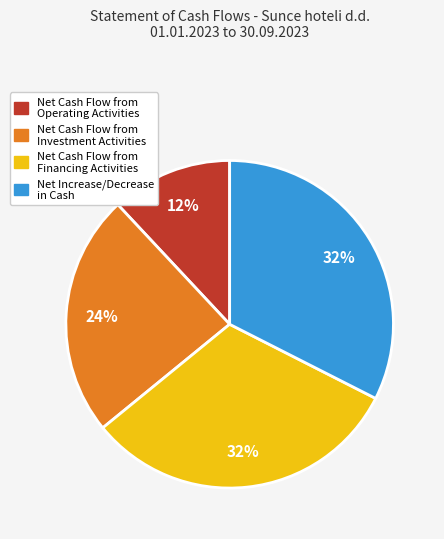

To the nearest percent, what is the average slice percentage?

25%